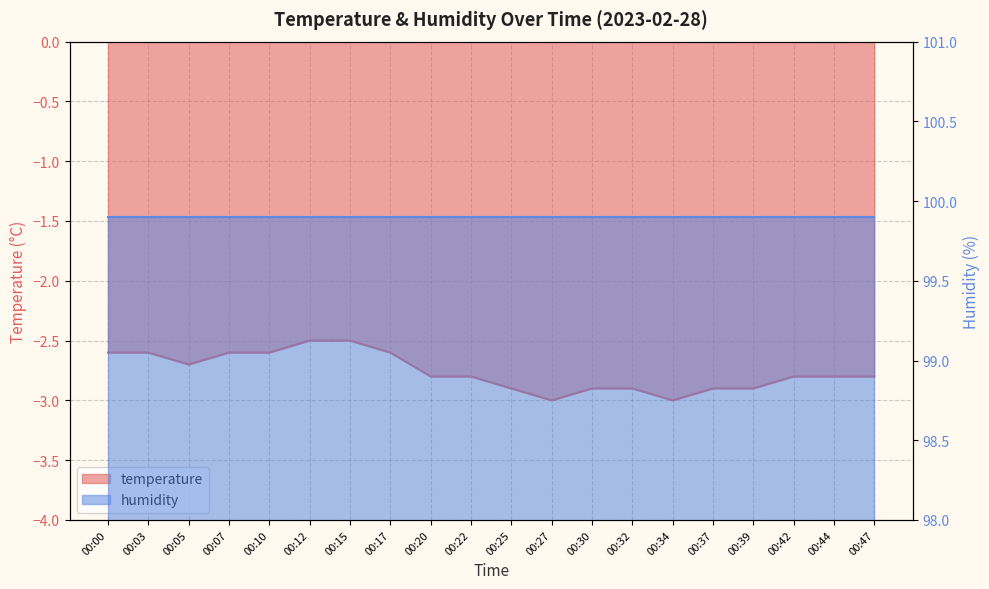

Which label corresponds to the smallest value in the chart?

00:27